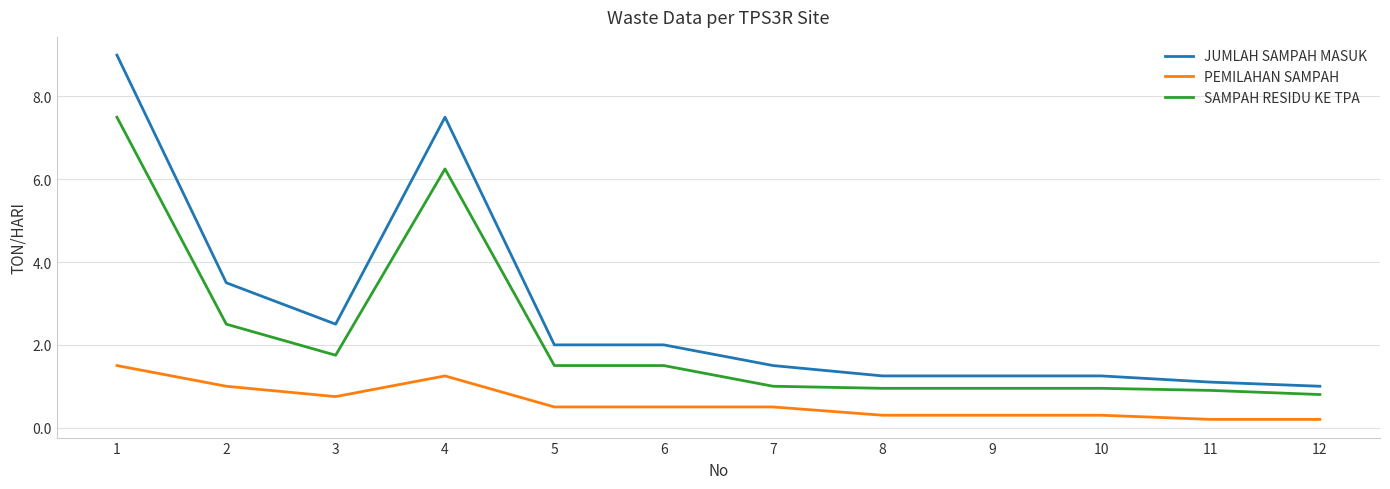

Where is SAMPAH RESIDU KE TPA nearest to the value 4?

2